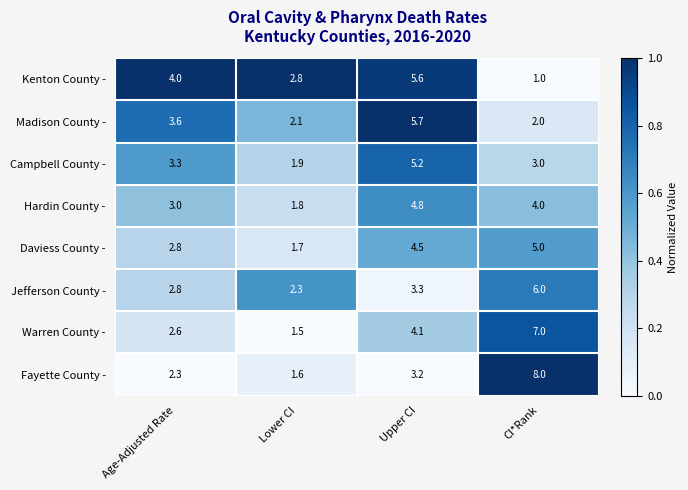

Where does the Hardin County - series first go above 4?

Upper CI